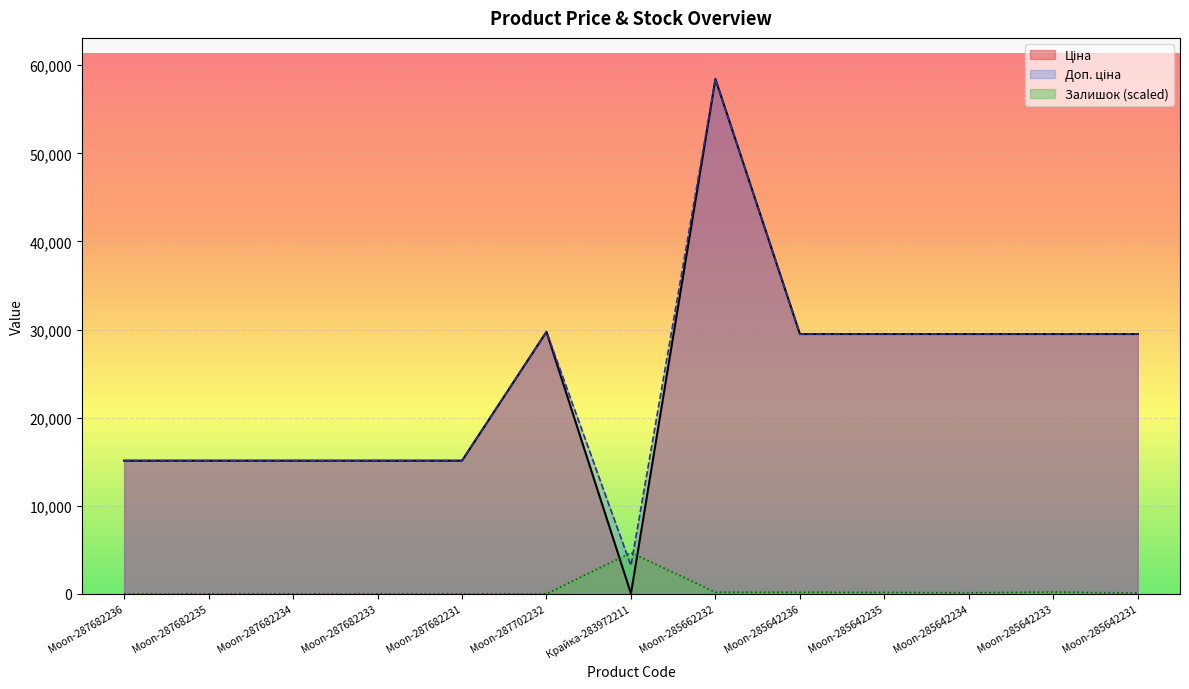

How many lines are shown in the chart?

3